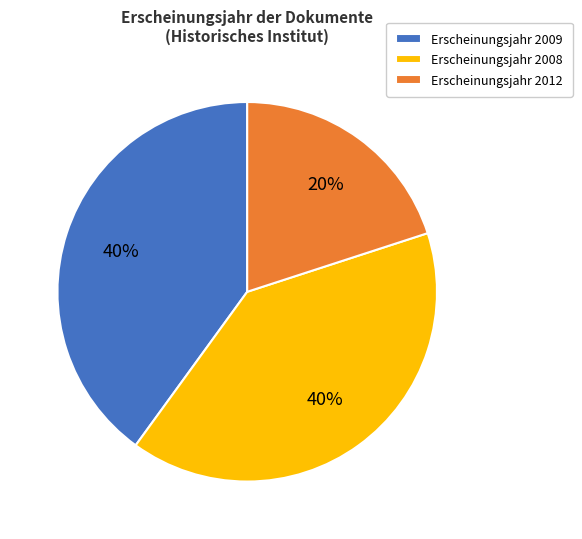

Combined, do Erscheinungsjahr 2012 and Erscheinungsjahr 2009 account for over 50%?

Yes